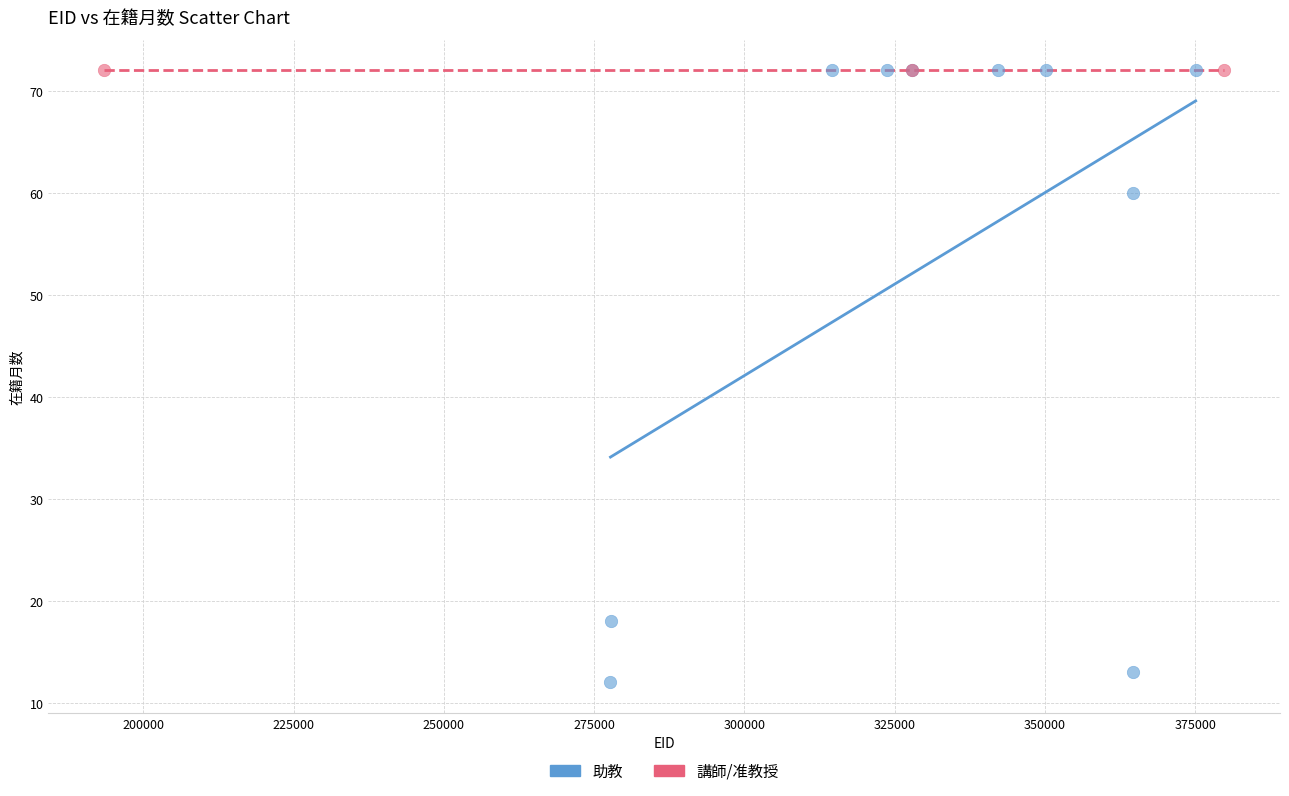

Which series contains the lowest Y value?

助教